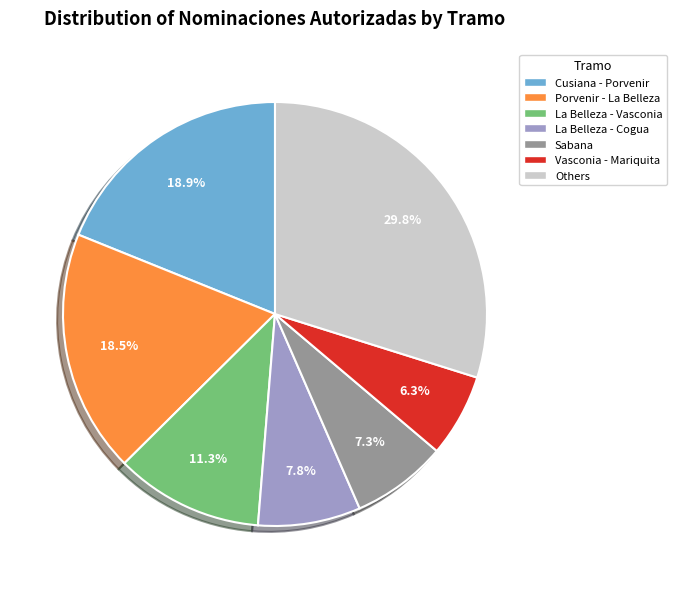

Does any single category account for the majority?

No